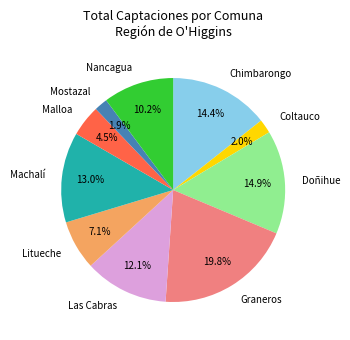

What portion of the pie excludes Mostazal?

98.1%